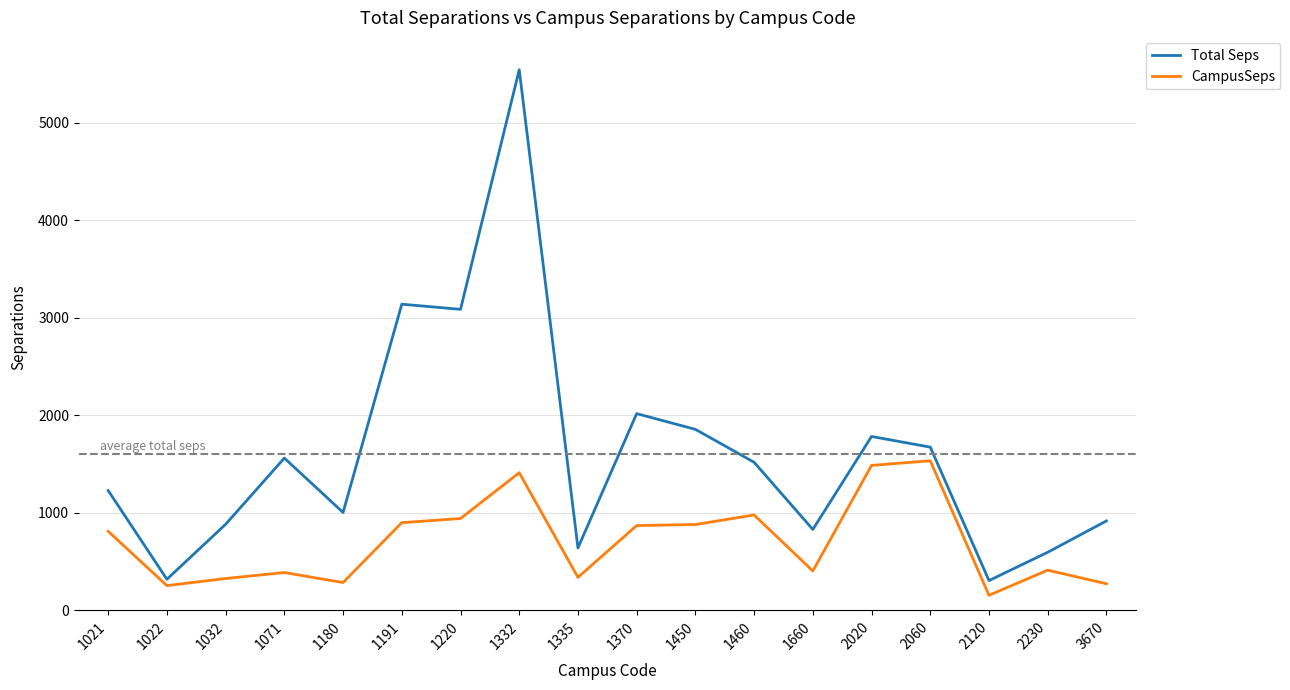

Which series changed the most between 1021 and 1335?

Total Seps